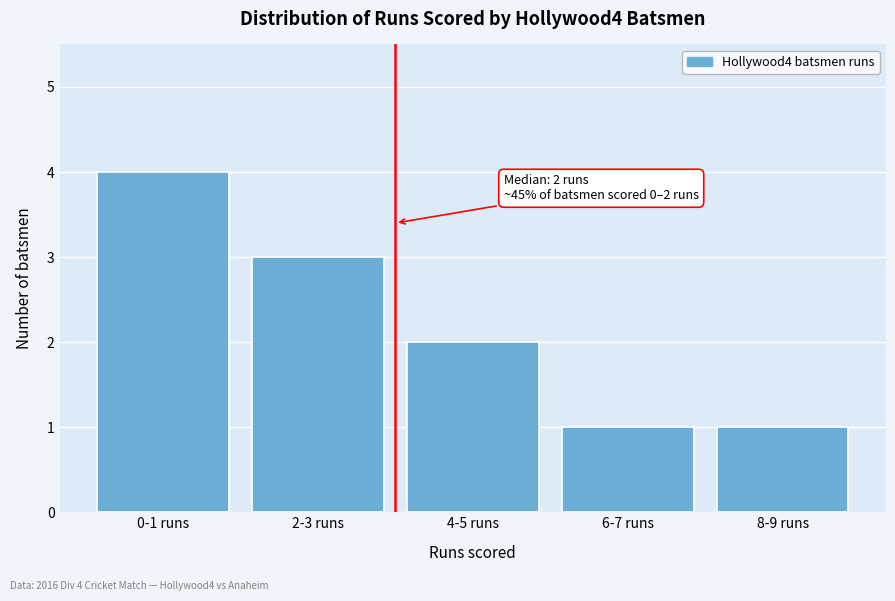

Reading left to right, extract all data points from this chart.

0-1 runs=4	2-3 runs=3	4-5 runs=2	6-7 runs=1	8-9 runs=1